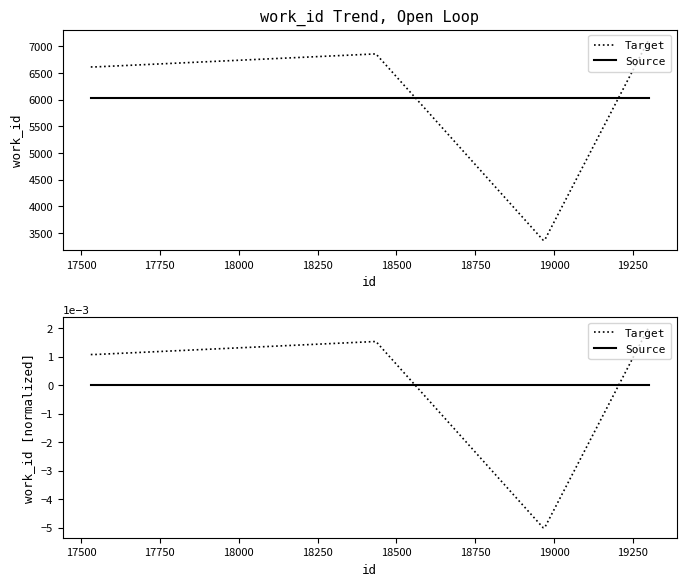

At 18000, list the series in order from largest to smallest.

Target, Source